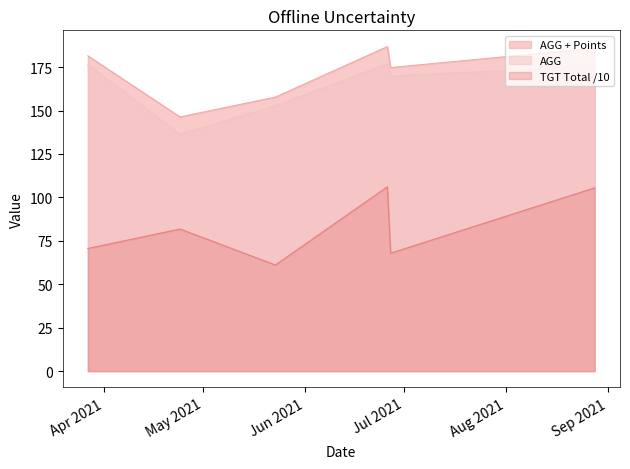

Reading left to right, extract all data points from this chart.

TGT Total: 70.6	81.8	61.1	106.1	67.9	105.5
AGG: 176.5	136.3	152.8	176.8	169.8	175.8
AGG + Points: 181.5	146.3	157.8	186.8	174.8	185.8